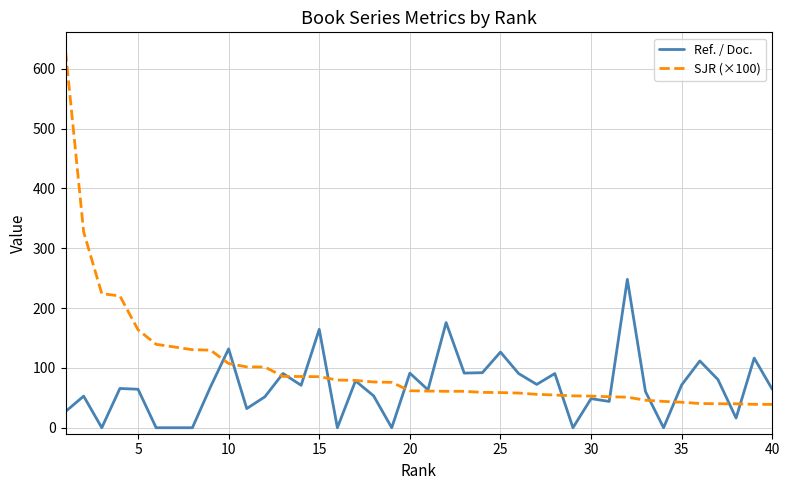

Which series has the widest spread of values?

SJR (×100)